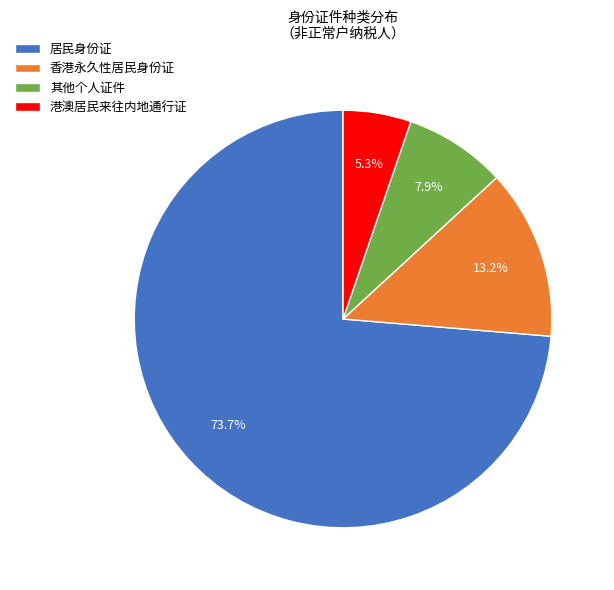

What percentage is NOT represented by 其他个人证件?

92.1%